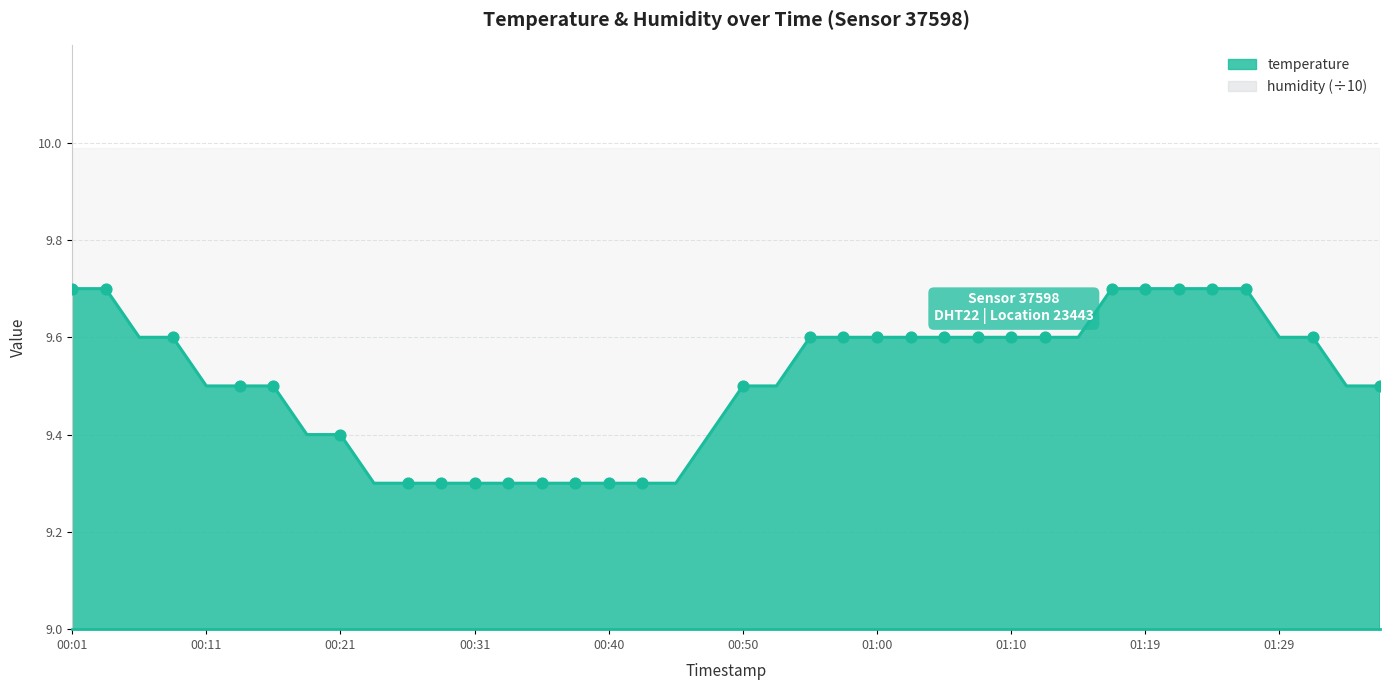

What is the ratio of the value at 01:22 to the value at 01:29?

1.0